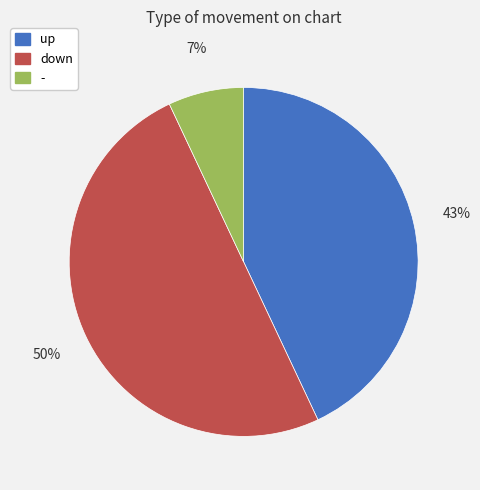

Count the number of slices in the pie.

3